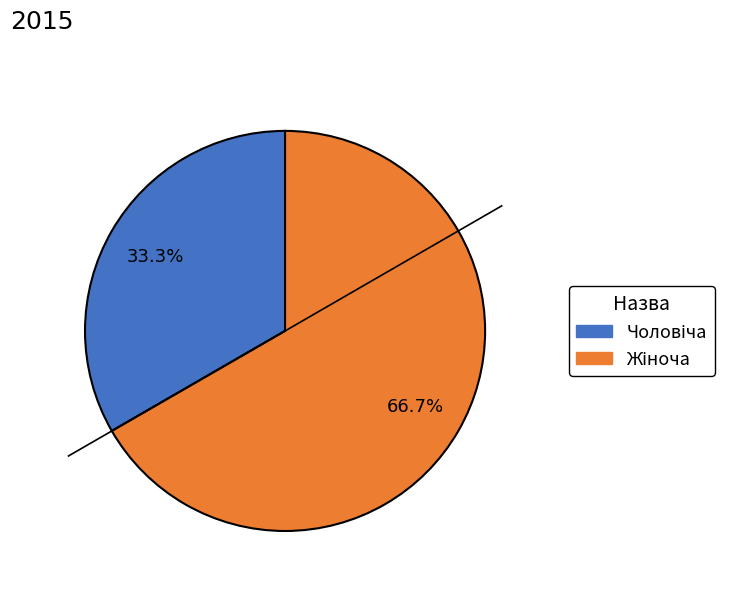

Does any single category account for the majority?

Yes